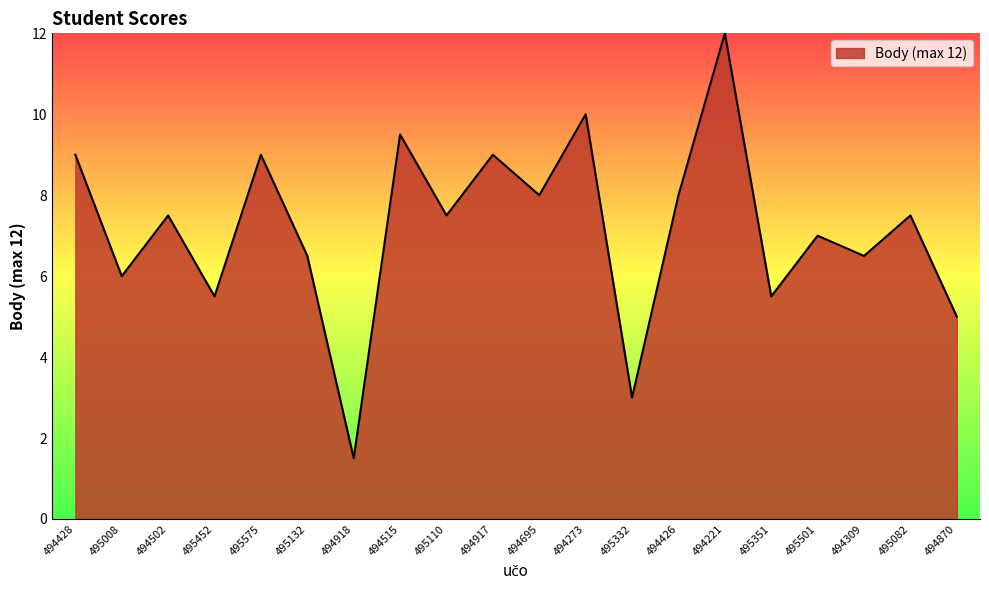

The value at 495082 is 4.7. True or false?

False